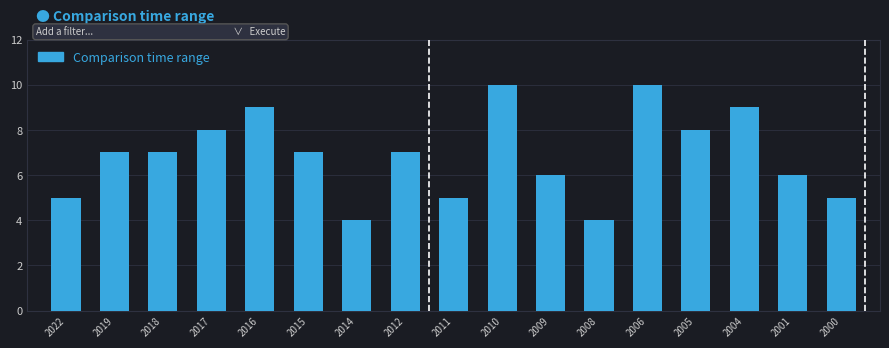

Reading left to right, what are all the values shown in this chart?

5	7	7	8	9	7	4	7	5	10	6	4	10	8	9	6	5